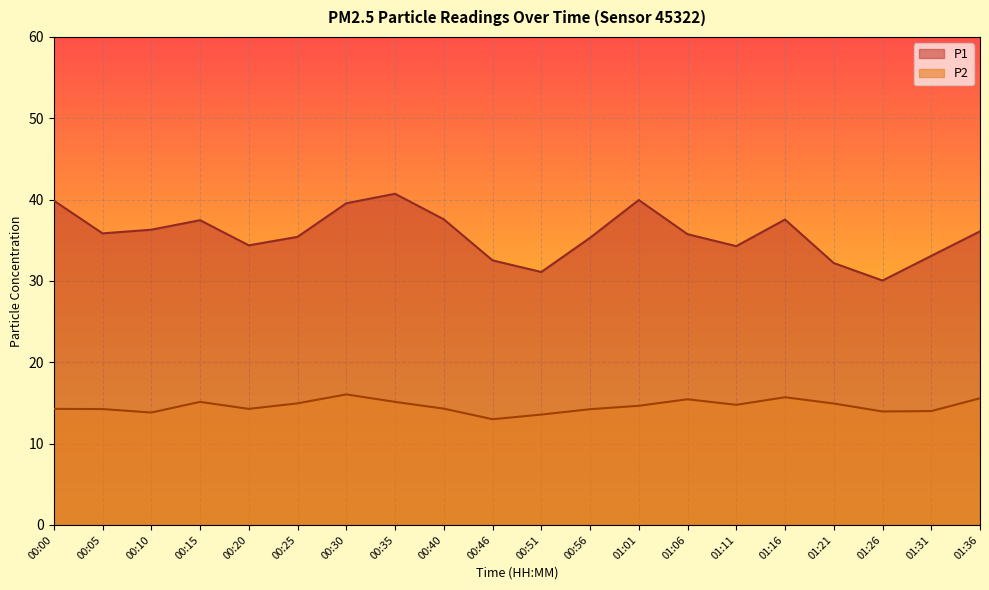

How many categories are shown in the chart?

20